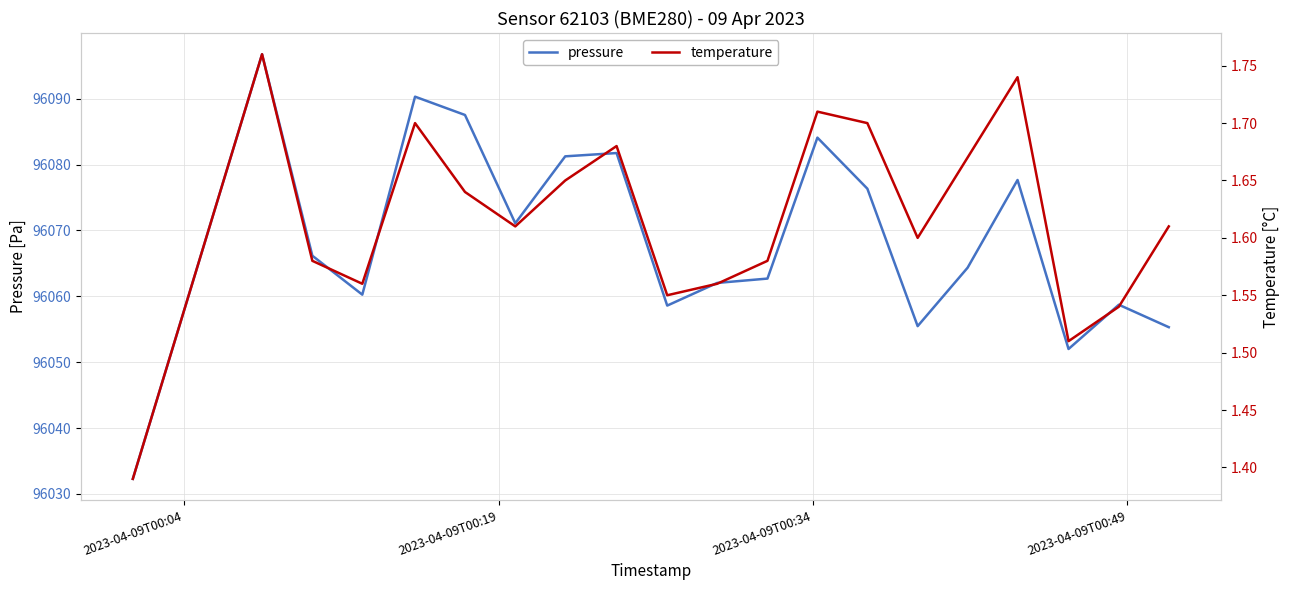

What is the maximum value shown in the chart?

96096.8